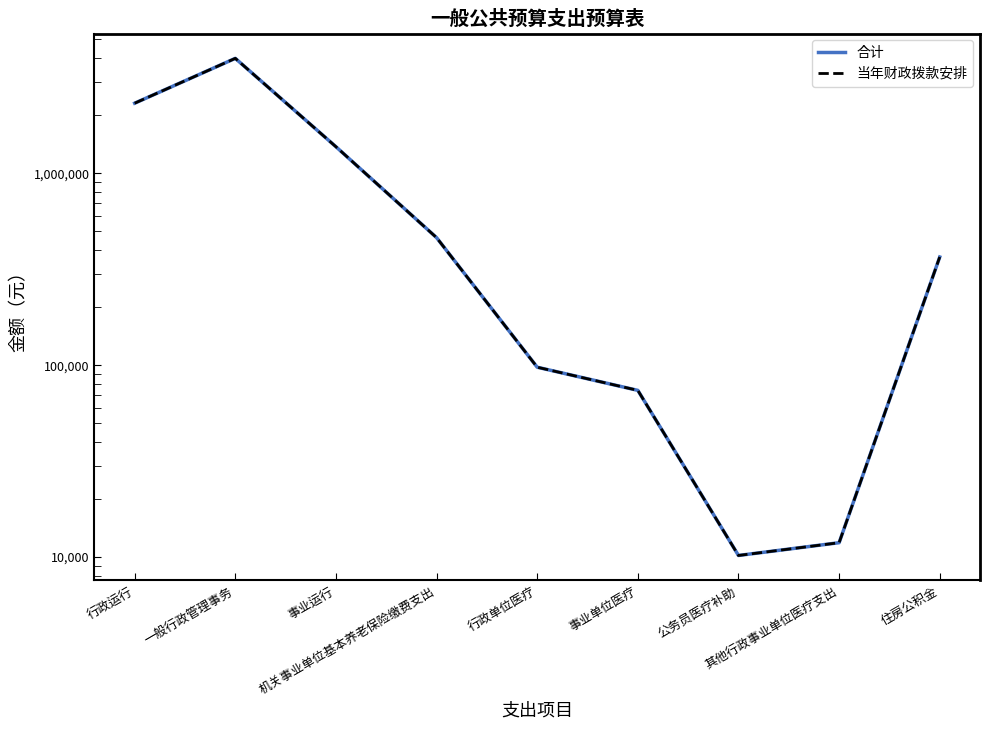

What is the average value of the 当年财政拨款安排 series?

963638